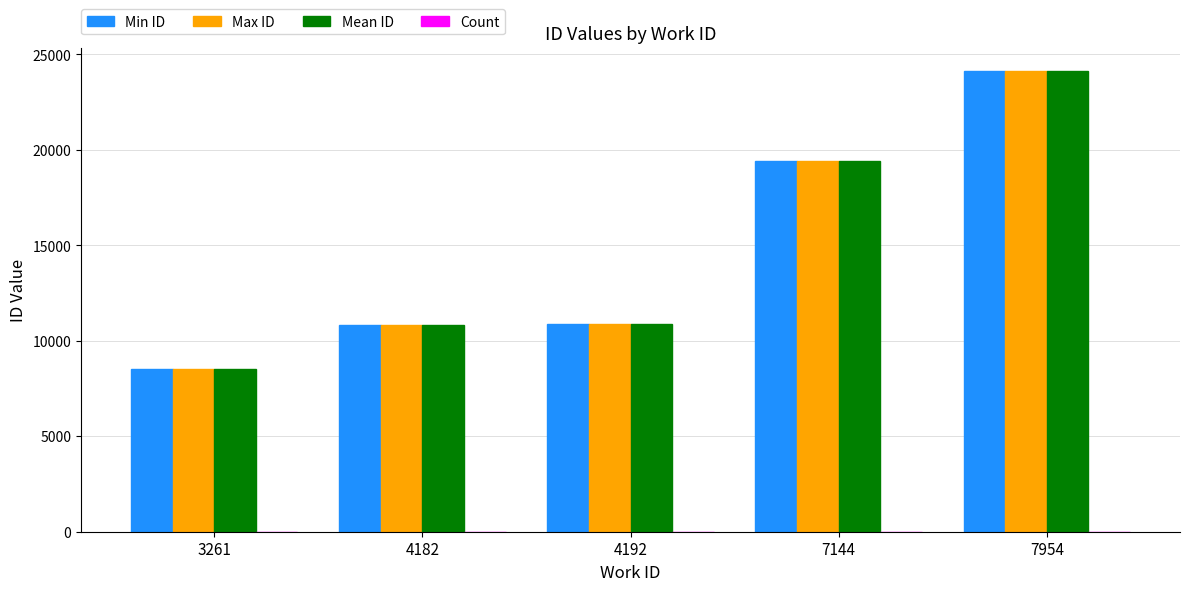

What is the approximate value of Min ID at 7954?

24122.0